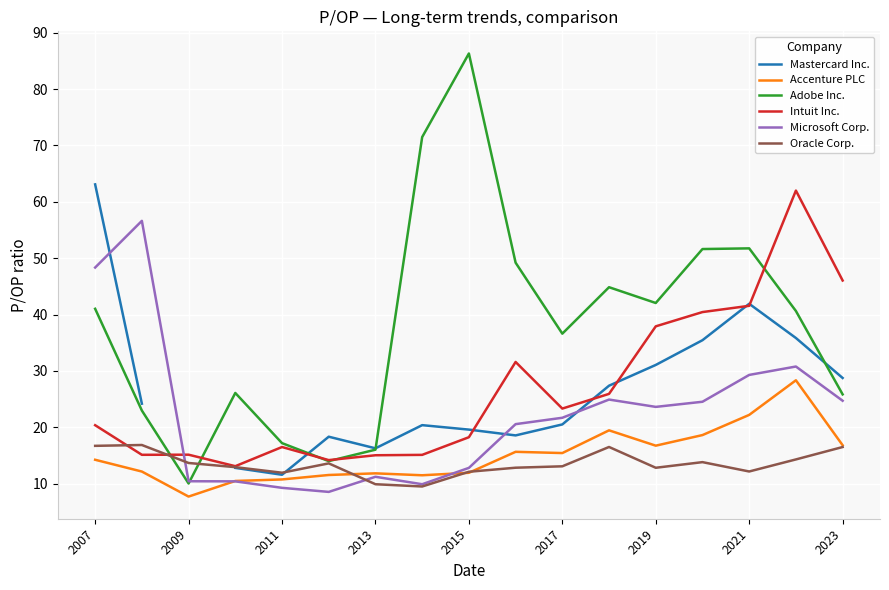

At how many categories does at least one series exceed 25?

13